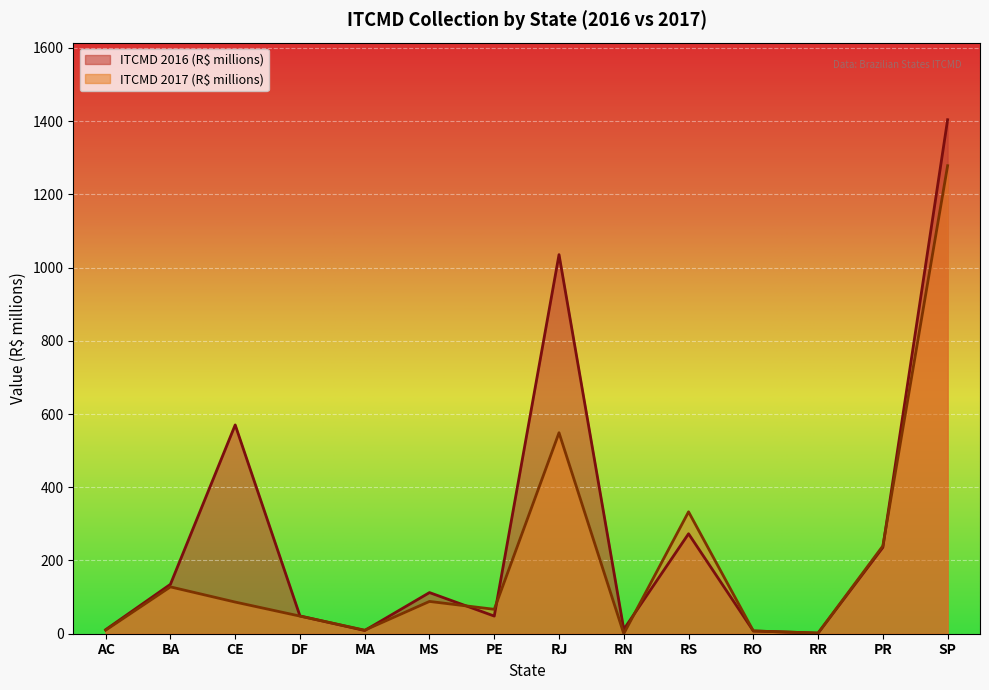

The value of ITCMD 2016 (R$ millions) at SP is 1878.5. True or false?

False